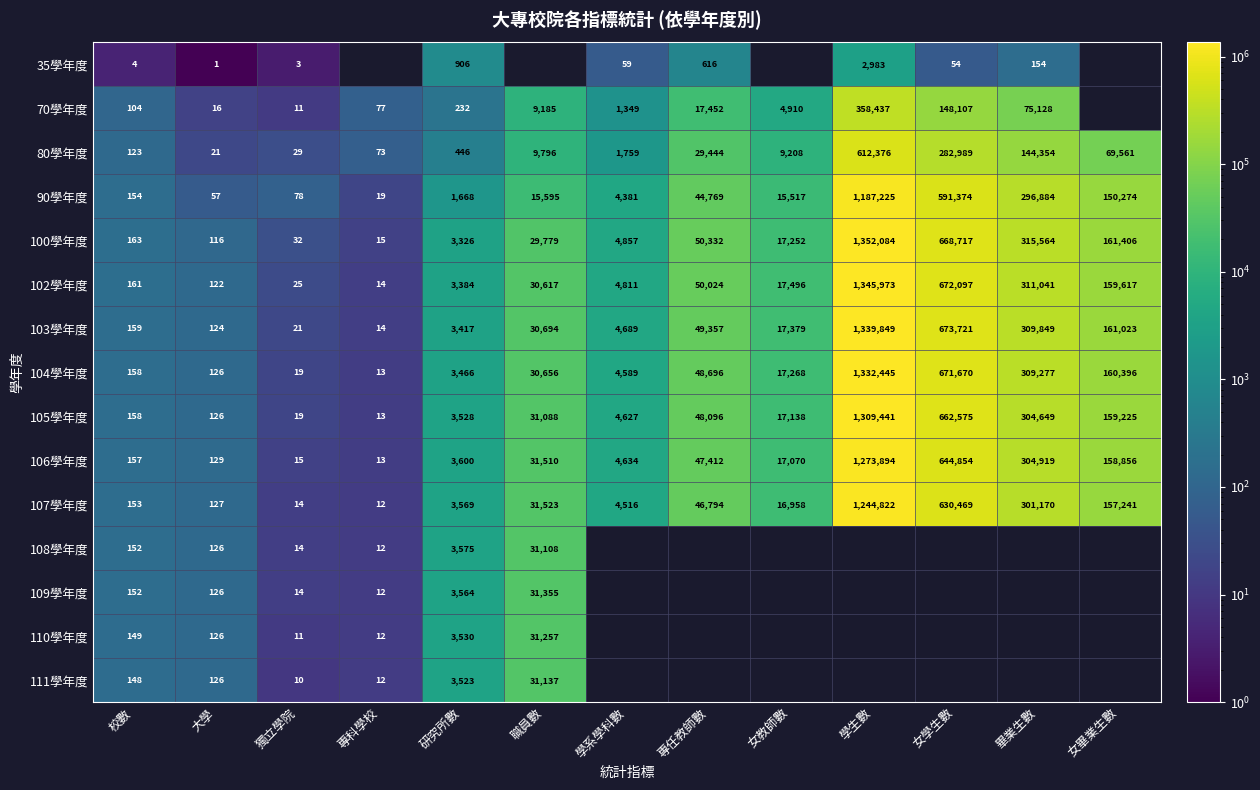

At which category is the sum across all series the highest?

研究所數